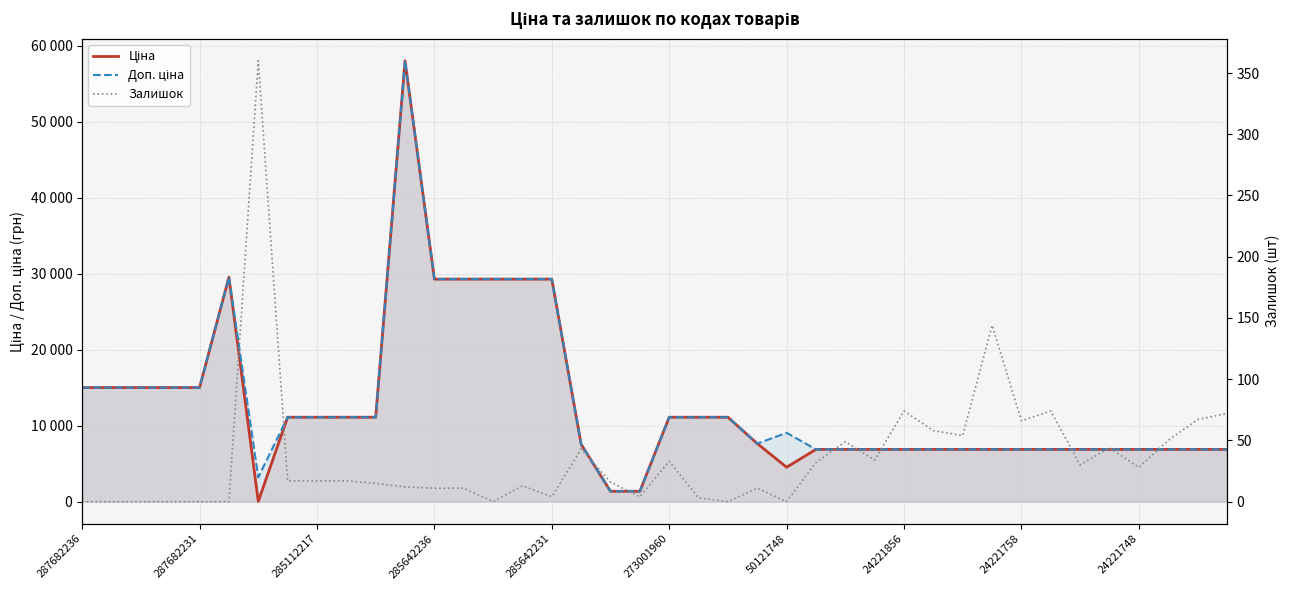

Is the value of Залишок at 285112217 greater than the value of Ціна at 15?

No